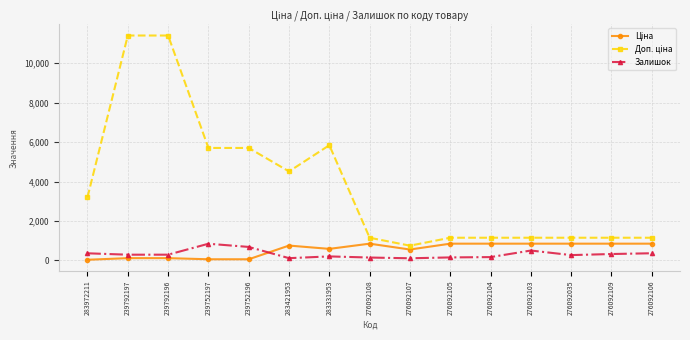

What is the value of the Залишок point at the 15th from the left?

362.0